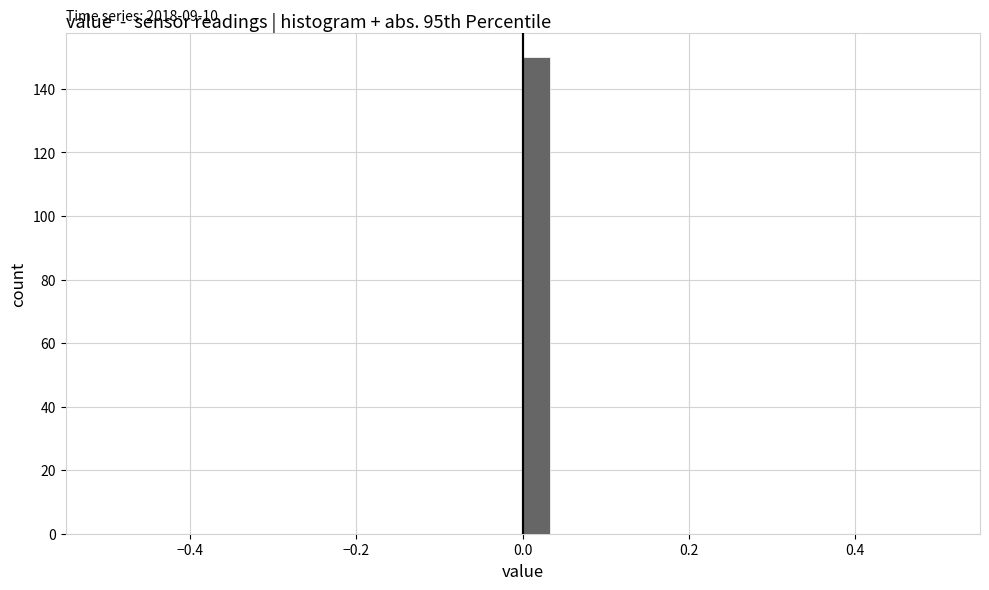

Around what value on the x-axis is the tallest bar? Give the approximate position of its centre, as read against the axis.

0.02